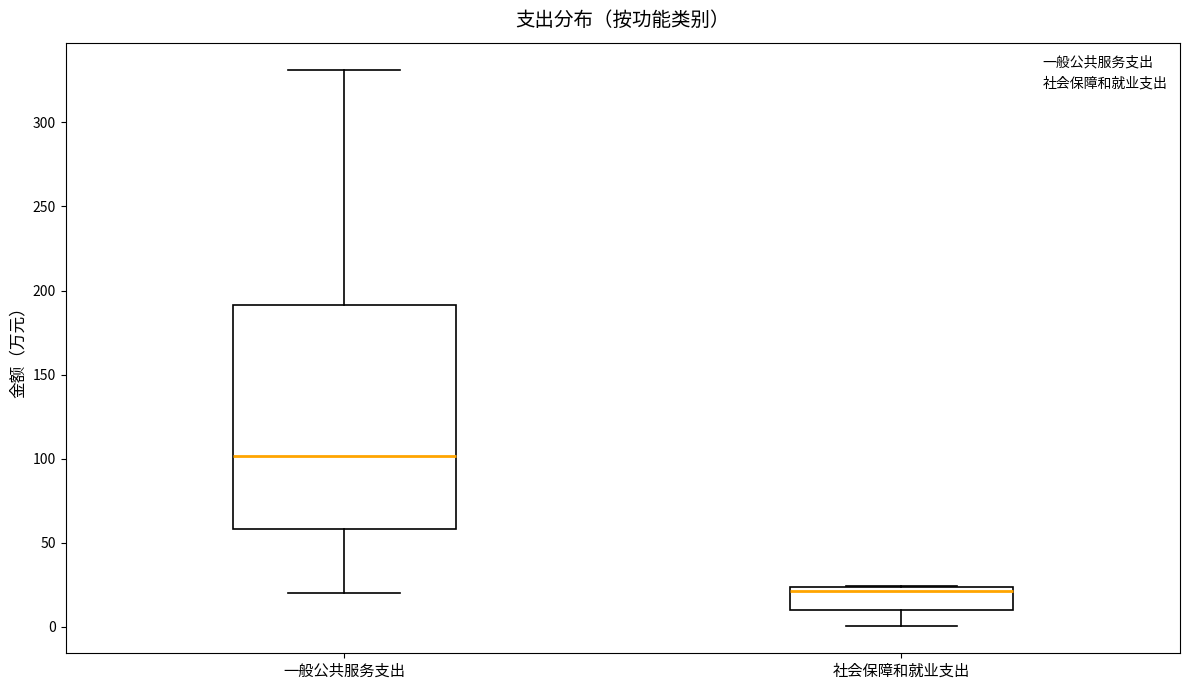

Reading left to right, transcribe this box plot: for each box, give where its median line is, the range the box spans, and where its two whiskers end, as read against the y-axis. The values are not printed on the chart, so give them approximately, as read against the axis.

一般公共服务支出: median 100, box 60 to 190, whiskers 20 to 330
社会保障和就业支出: median 20, box 10 to 25, whiskers 0 to 25